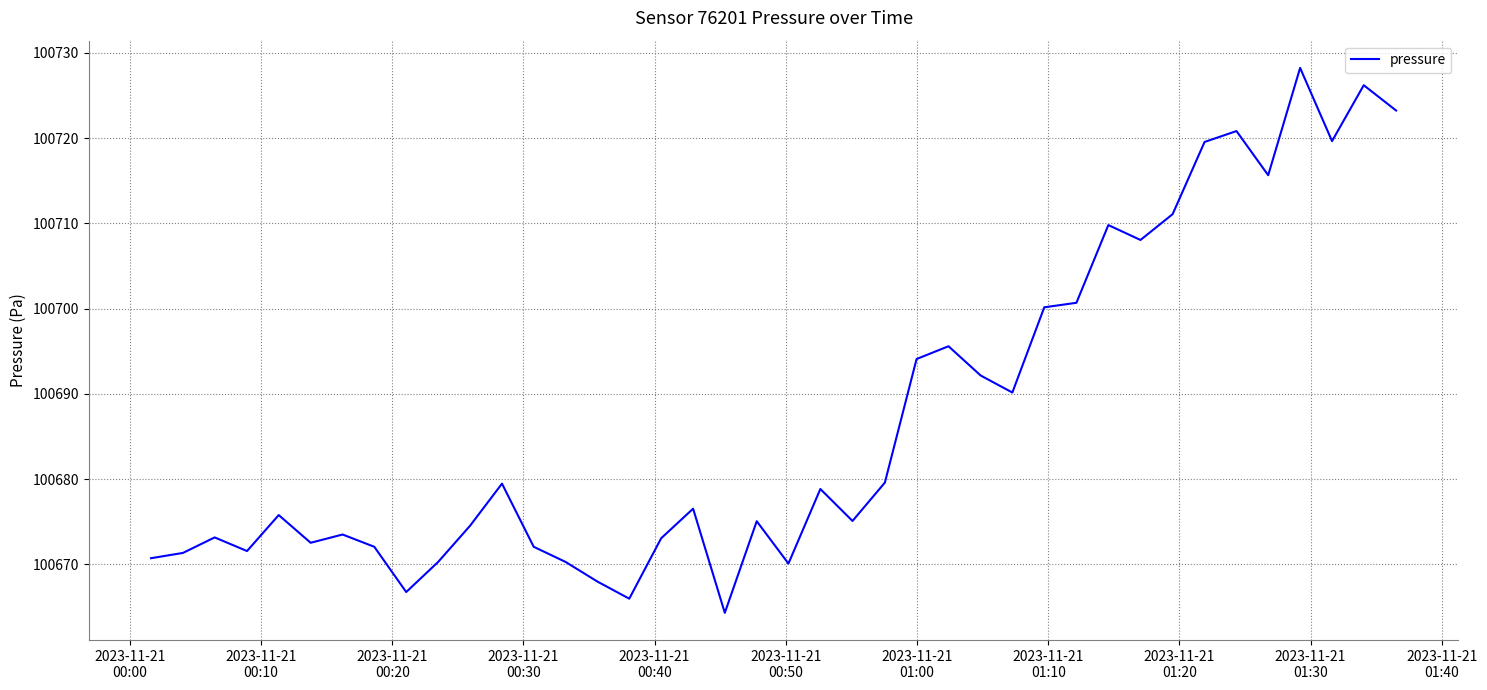

What is the smallest value displayed?

100664.3